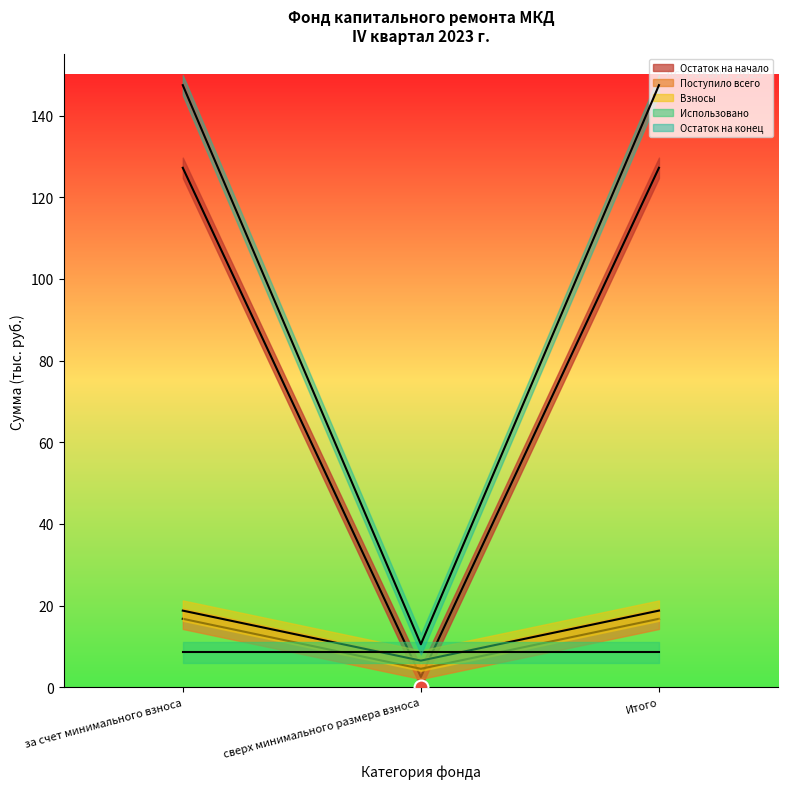

Between сверх минимального размера взноса and за счет минимального взноса, which is larger?

за счет минимального взноса